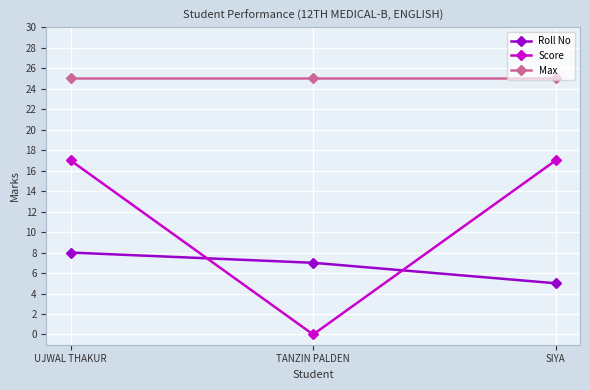

Which series has the largest total across all categories?

Max